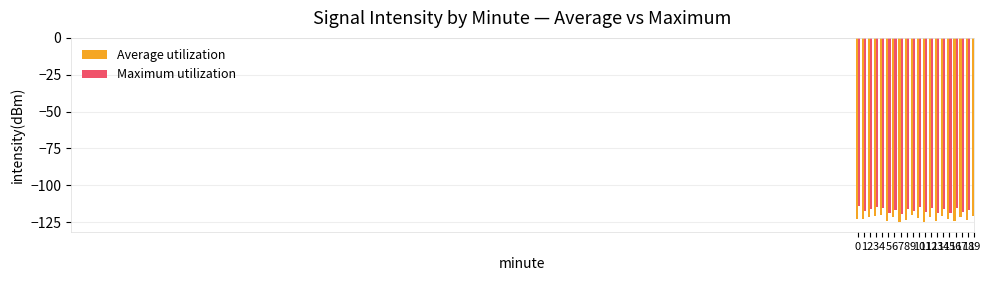

Read the Maximum utilization value at 19.

-118.1